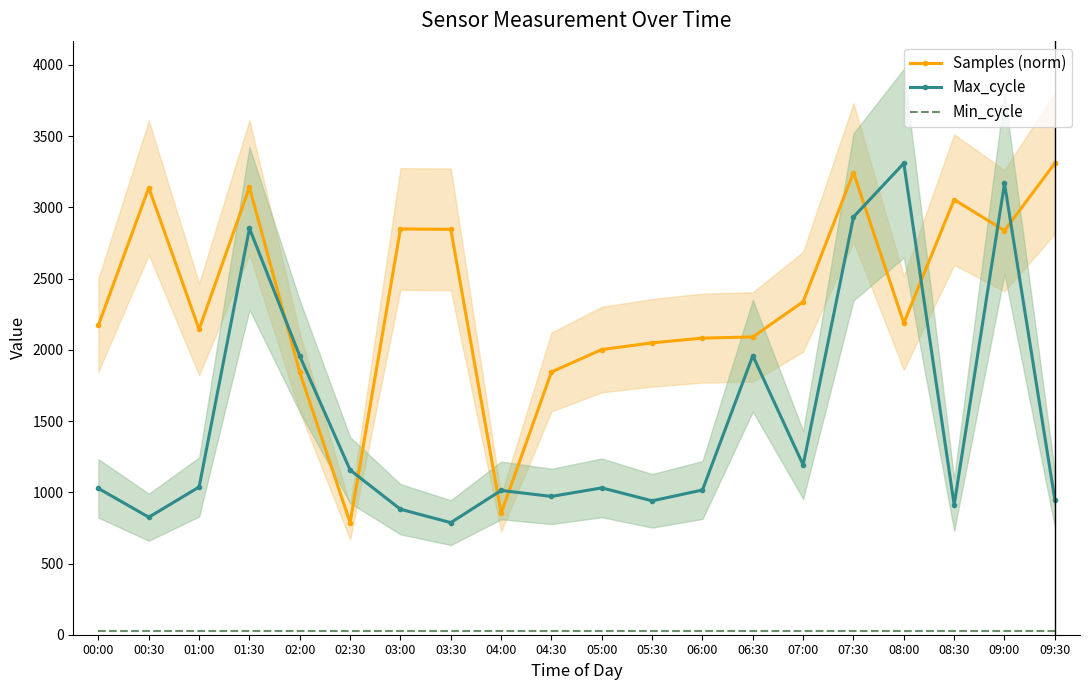

What is the sum of all Max_cycle values?

29915.0